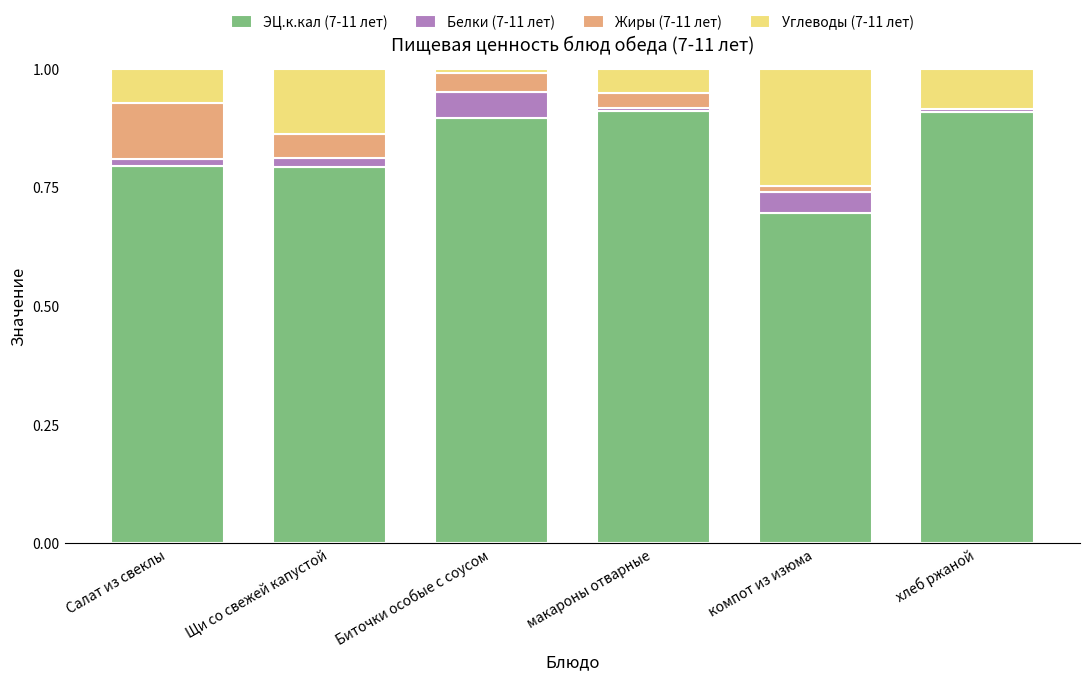

What is the total value across all series at компот из изюма?

1.0